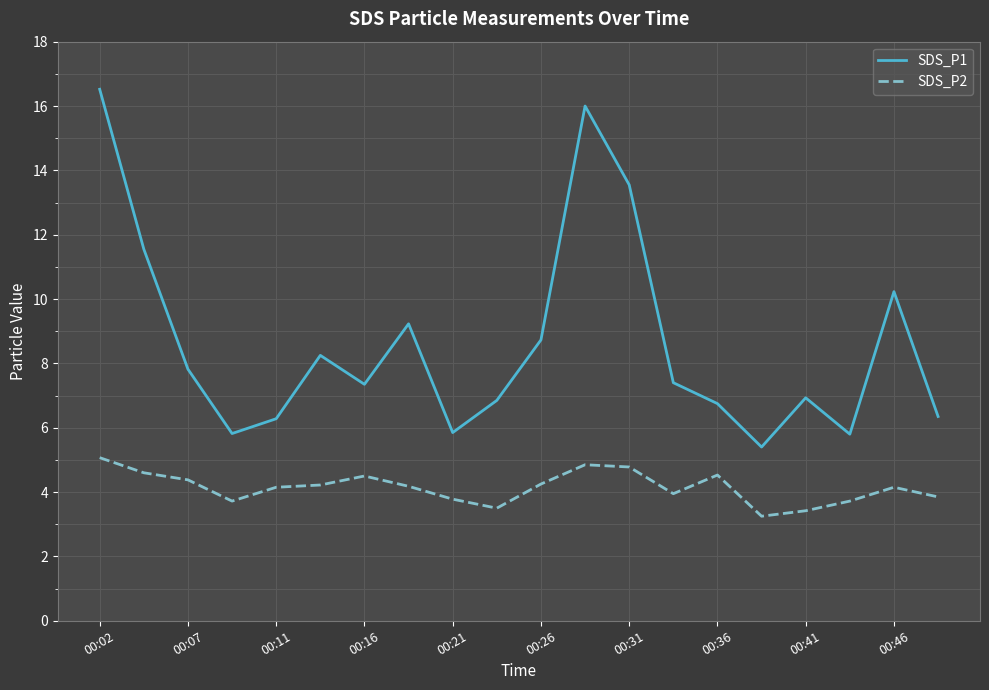

How many lines are shown in the chart?

2